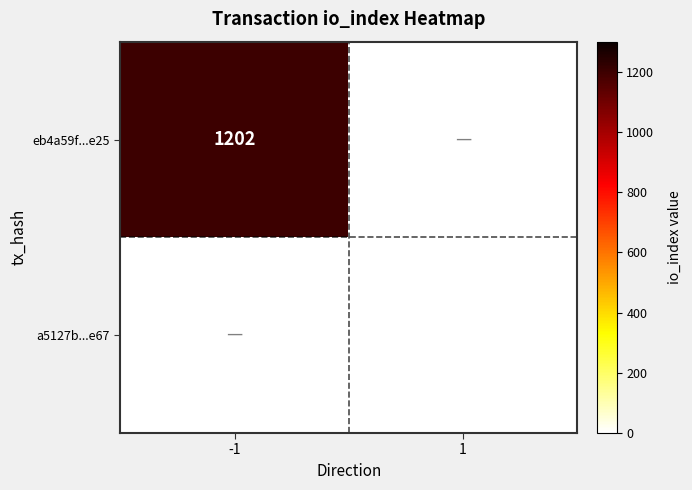

Is the value of a5127b...e67 at 1 greater than the value of eb4a59f...e25 at -1?

No